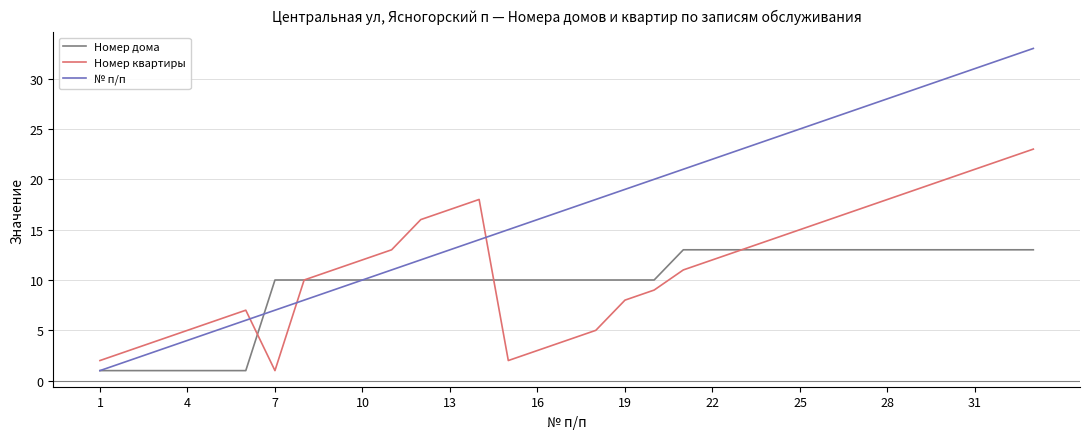

What is the highest value of the Номер квартиры series?

23